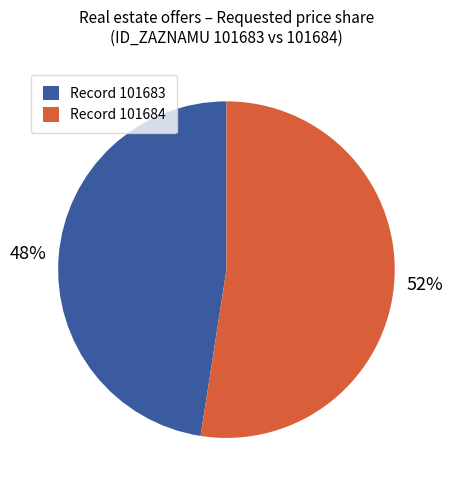

Between Record 101683 and Record 101684, which is larger?

Record 101684